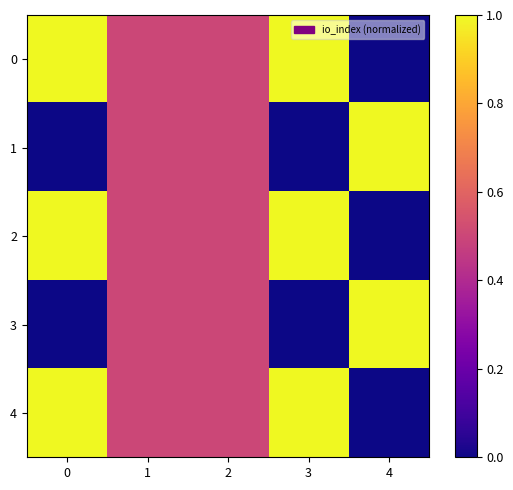

What is the difference between the highest and lowest values at 0?

1.0